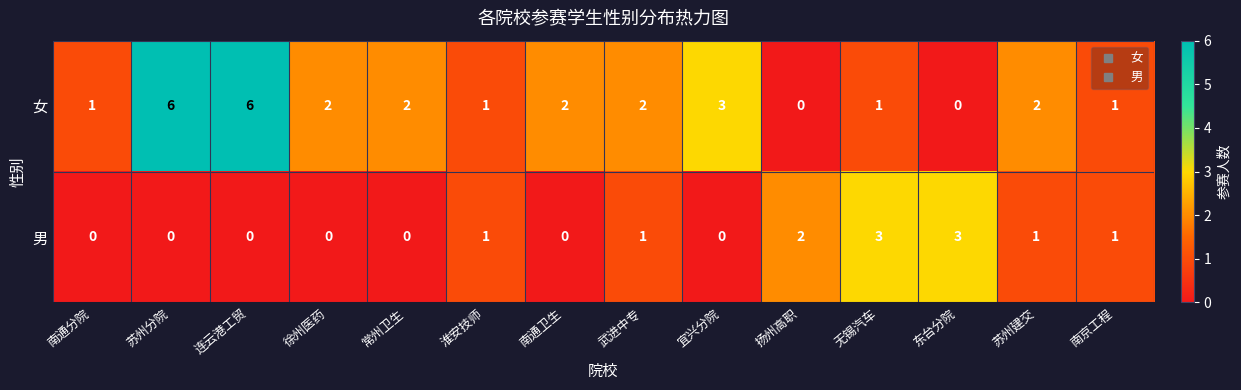

How many values in the 男 series are below 1?

7